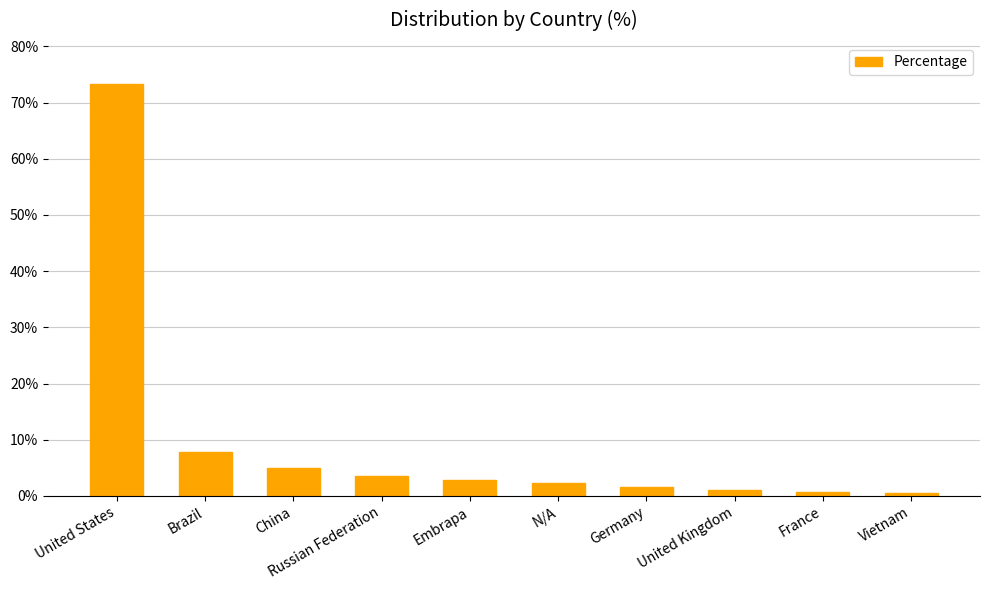

What is the maximum value shown in the chart?

73.3